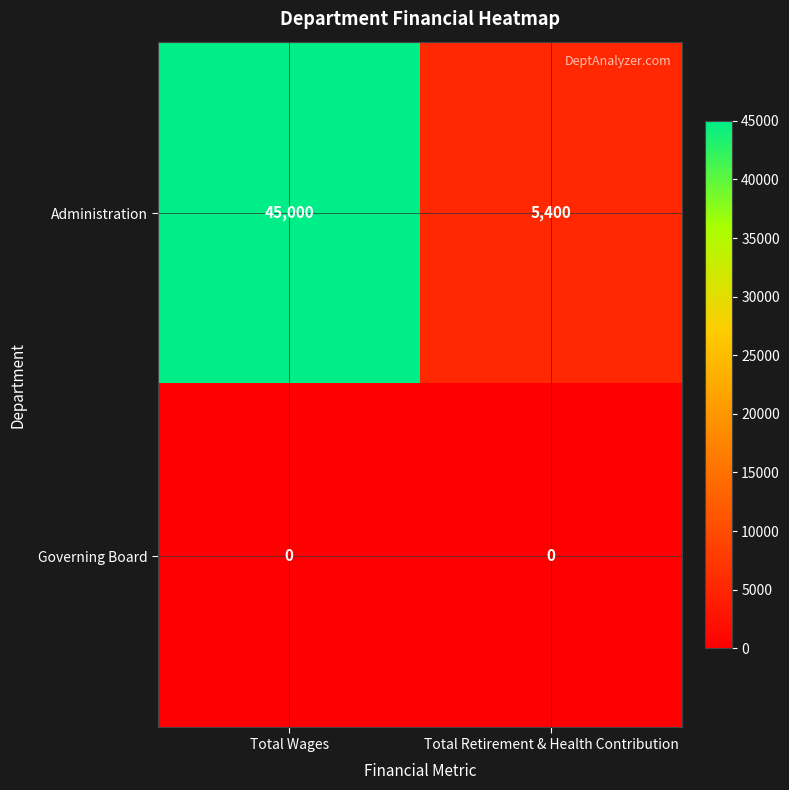

Rank the series by their maximum value, from highest to lowest.

Administration, Governing Board